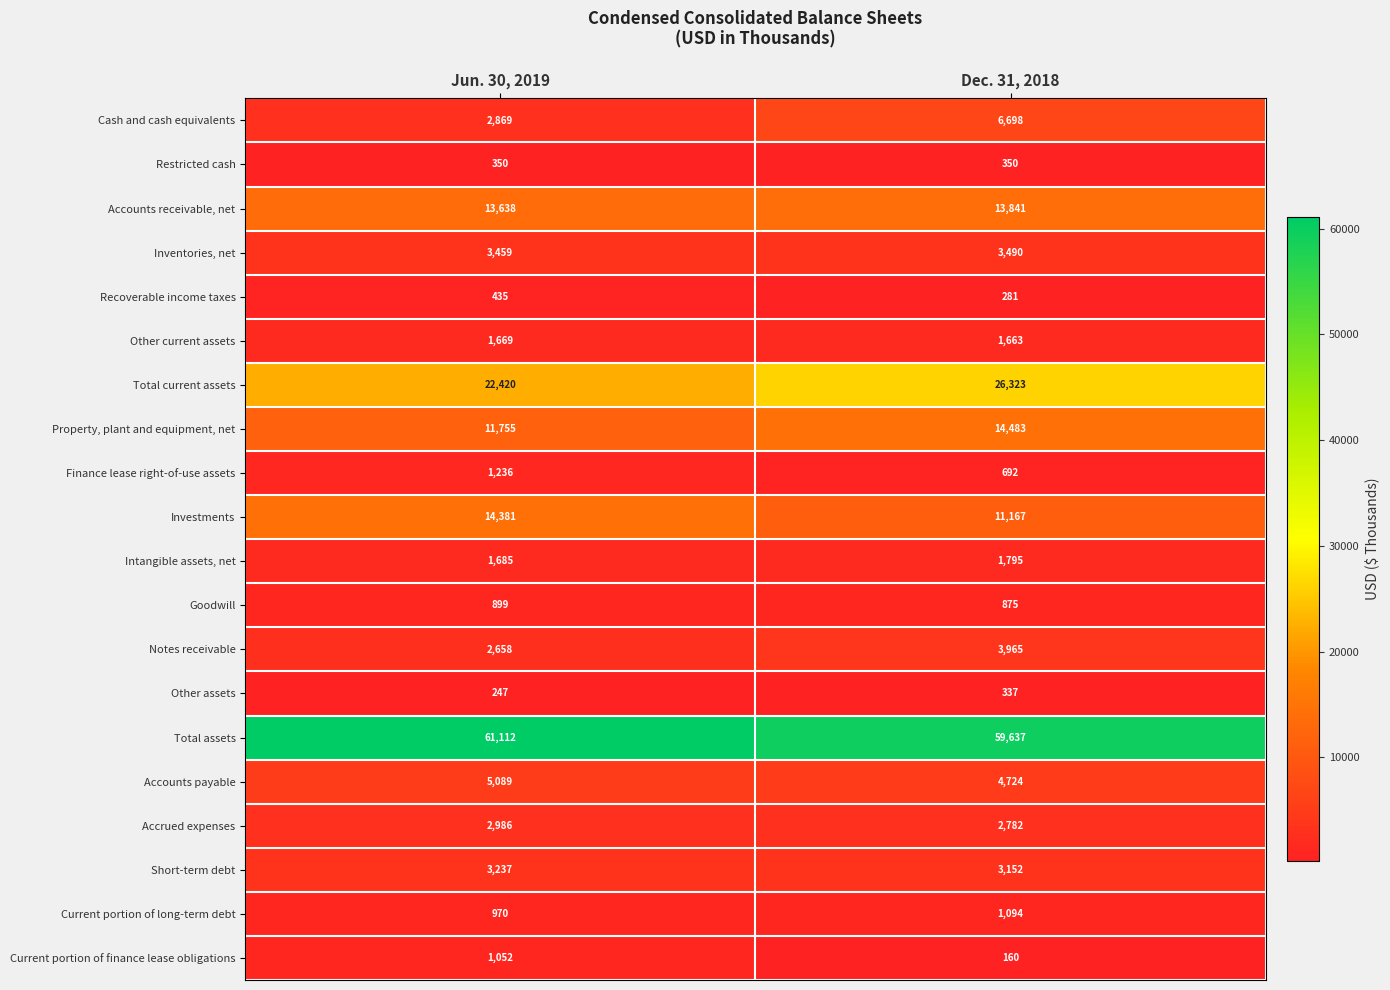

Which series has the largest range (max minus min)?

Total current assets